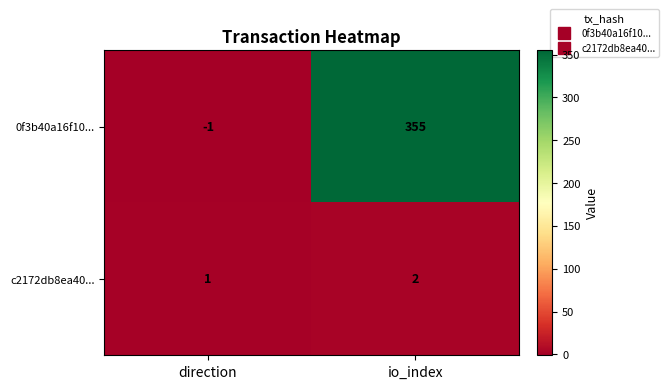

What is the approximate value of 0f3b40a16f10... at io_index, to the nearest 10?

360